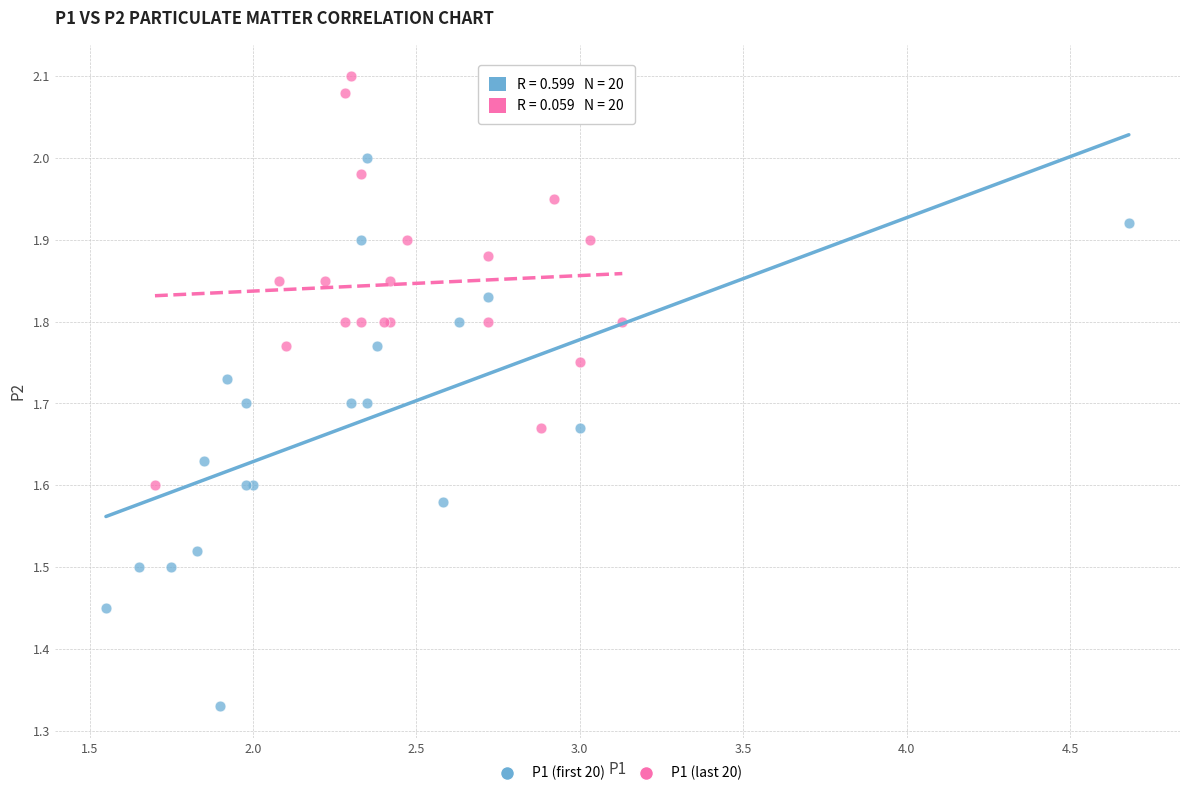

What are all the series names shown in the legend?

P1 (first 20), P1 (last 20)